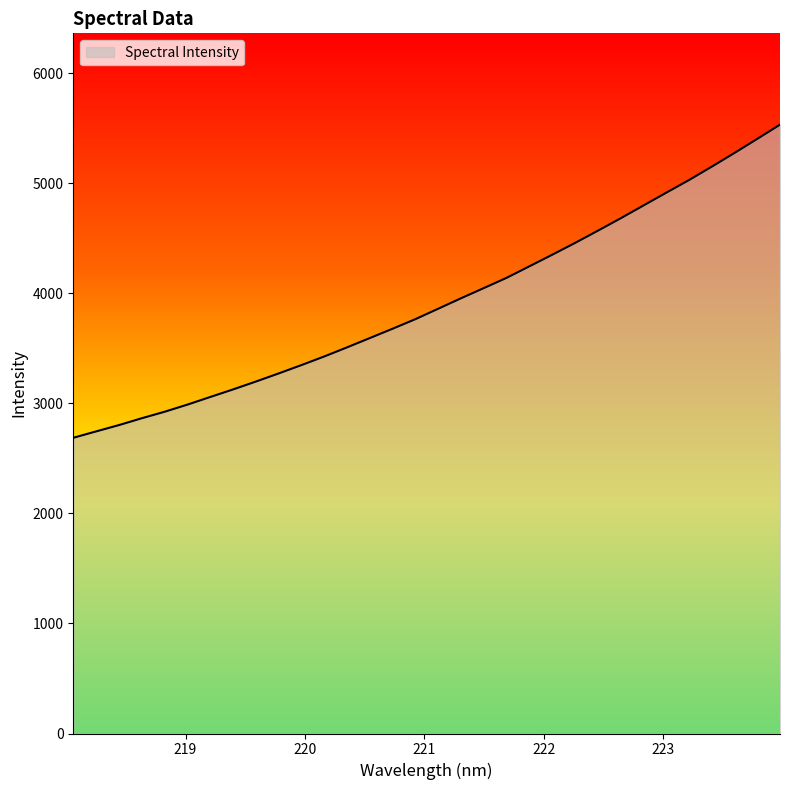

How many values exceed 3859?

16